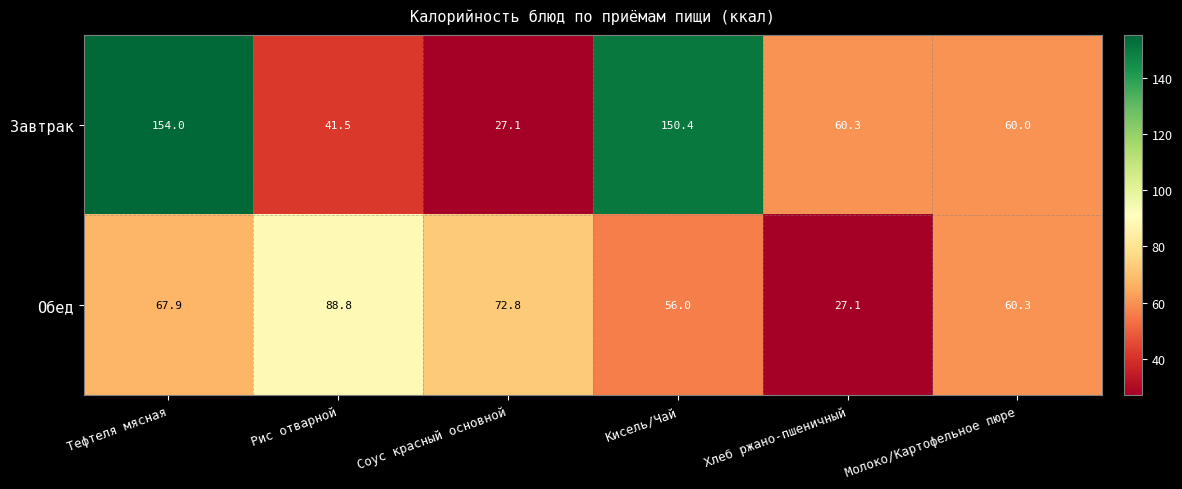

At which category is the sum across all series the highest?

Тефтеля мясная